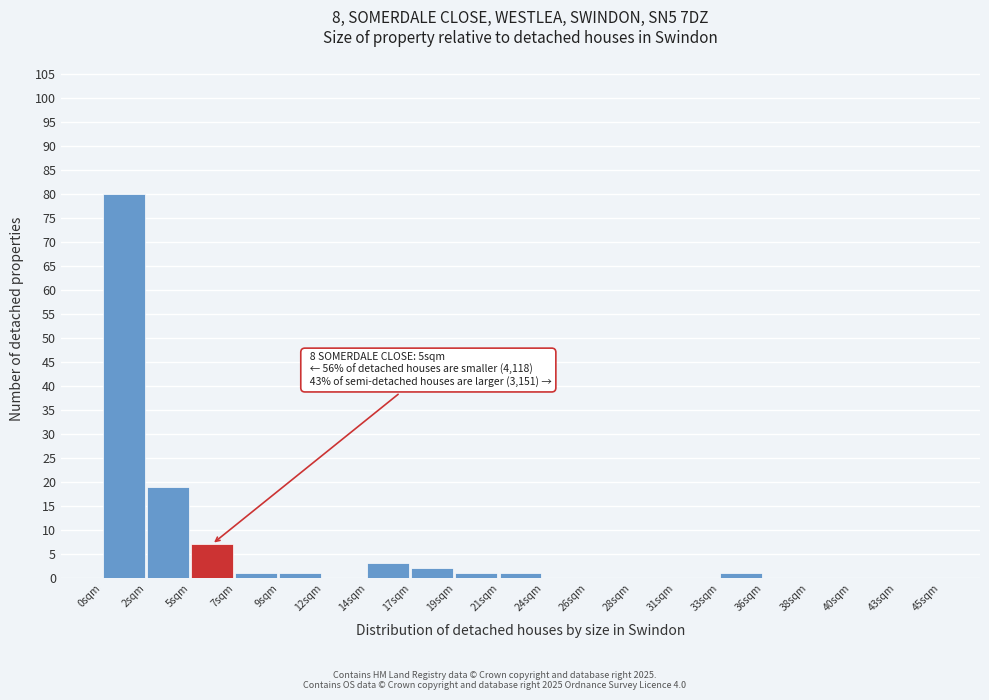

Which range on the x-axis has the tallest bar?

0.0 to 2.5